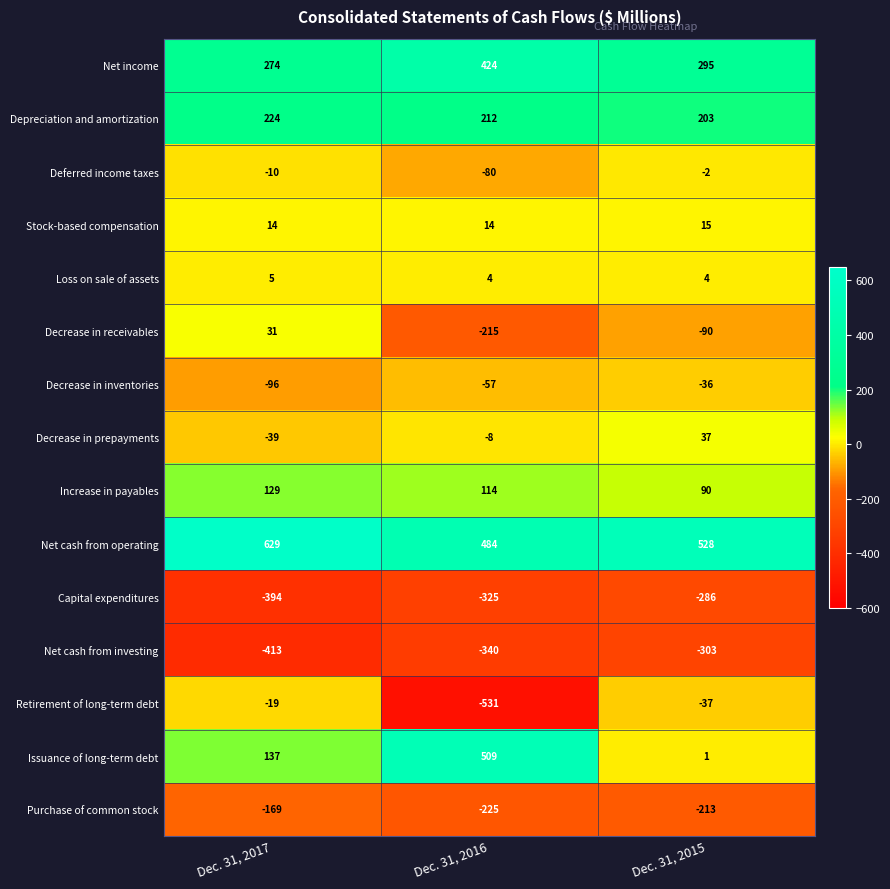

Rank the series at Dec. 31, 2015 from lowest to highest value.

Net cash from investing, Capital expenditures, Purchase of common stock, Decrease in receivables, Retirement of long-term debt, Decrease in inventories, Deferred income taxes, Issuance of long-term debt, Loss on sale of assets, Stock-based compensation, Decrease in prepayments, Increase in payables, Depreciation and amortization, Net income, Net cash from operating